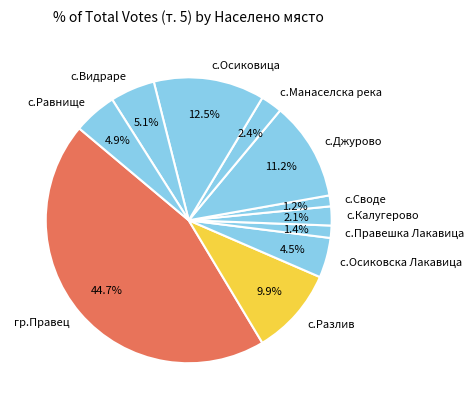

What percentage is NOT represented by с.Осиковска Лакавица?

95.5%